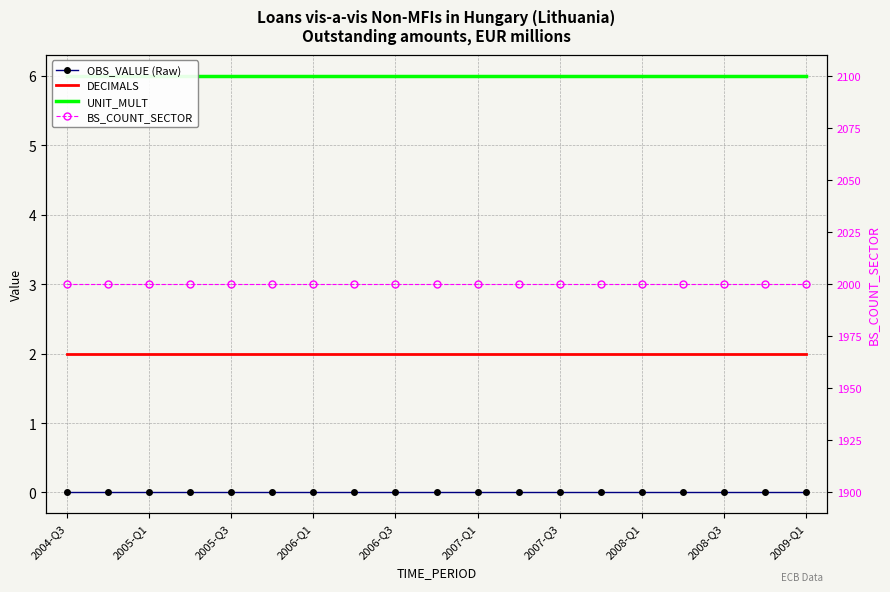

Where is OBS_VALUE (Raw) nearest to the value 0?

2004-Q3